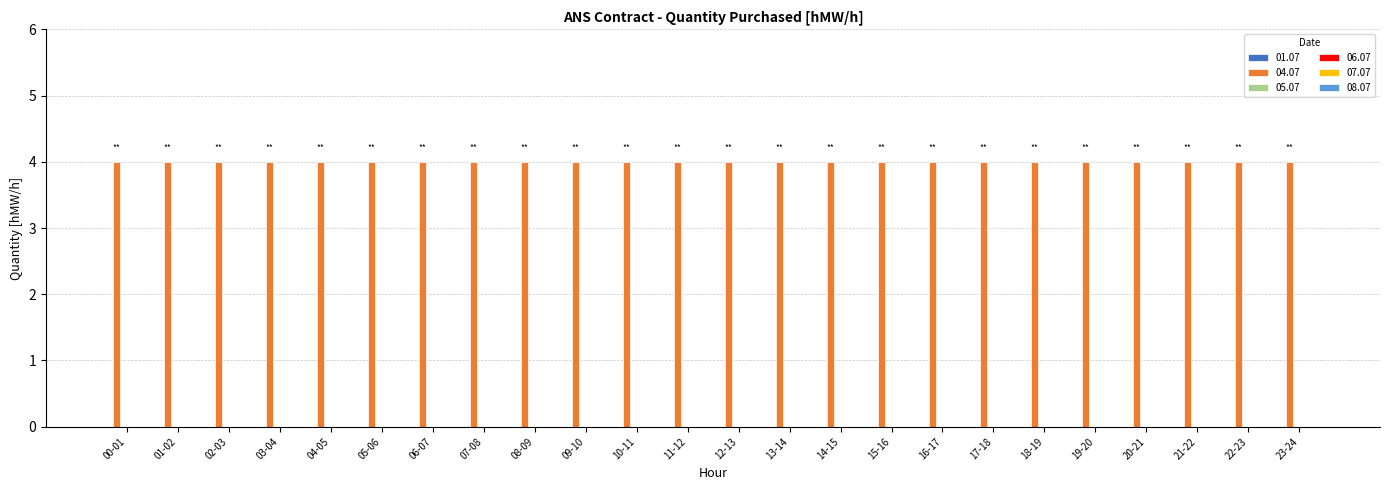

Reading left to right, what are all the values shown in this chart?

01.07: 0	0	0	0	0	0	0	0	0	0	0	0	0	0	0	0	0	0	0	0	0	0	0	0
04.07: 4	4	4	4	4	4	4	4	4	4	4	4	4	4	4	4	4	4	4	4	4	4	4	4
05.07: 0	0	0	0	0	0	0	0	0	0	0	0	0	0	0	0	0	0	0	0	0	0	0	0
06.07: 0	0	0	0	0	0	0	0	0	0	0	0	0	0	0	0	0	0	0	0	0	0	0	0
07.07: 0	0	0	0	0	0	0	0	0	0	0	0	0	0	0	0	0	0	0	0	0	0	0	0
08.07: 0	0	0	0	0	0	0	0	0	0	0	0	0	0	0	0	0	0	0	0	0	0	0	0